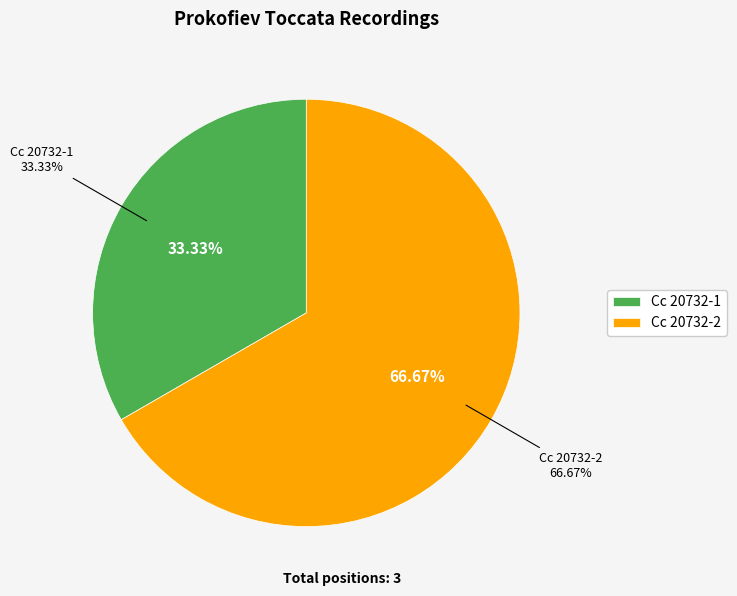

Is it true that Cc 20732-1 is 33% of the pie?

True